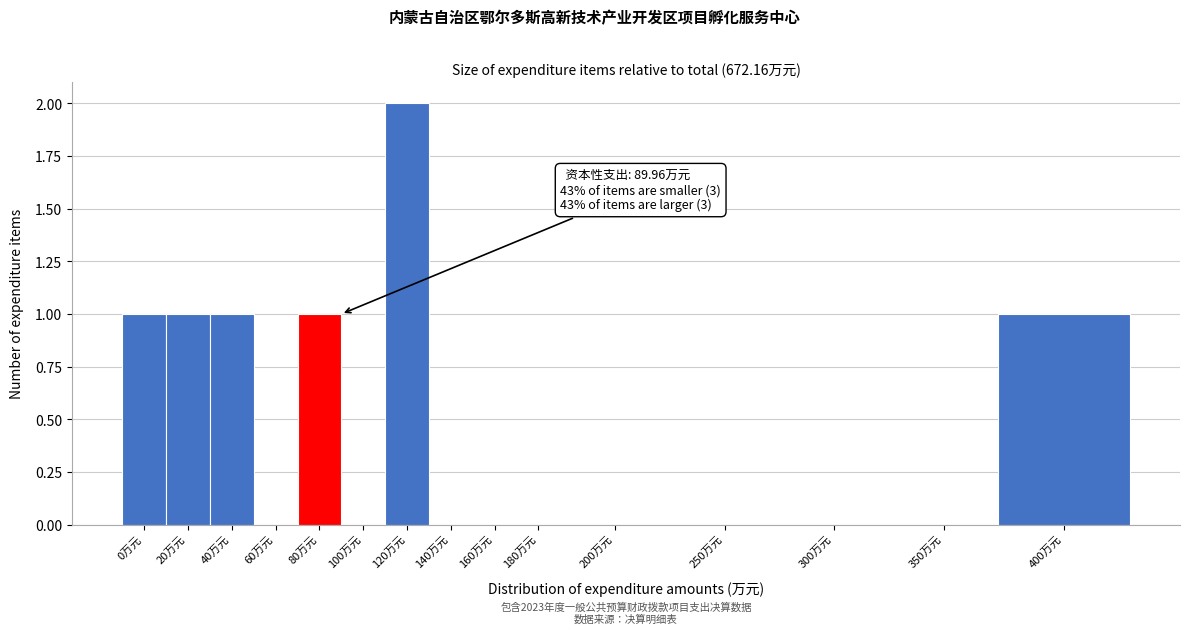

Reading left to right, list all the values displayed in this chart.

0万元=1	20万元=1	40万元=1	60万元=0	80万元=1	100万元=0	120万元=2	140万元=0	160万元=0	180万元=0	200万元=0	250万元=0	300万元=0	350万元=0	400万元=1